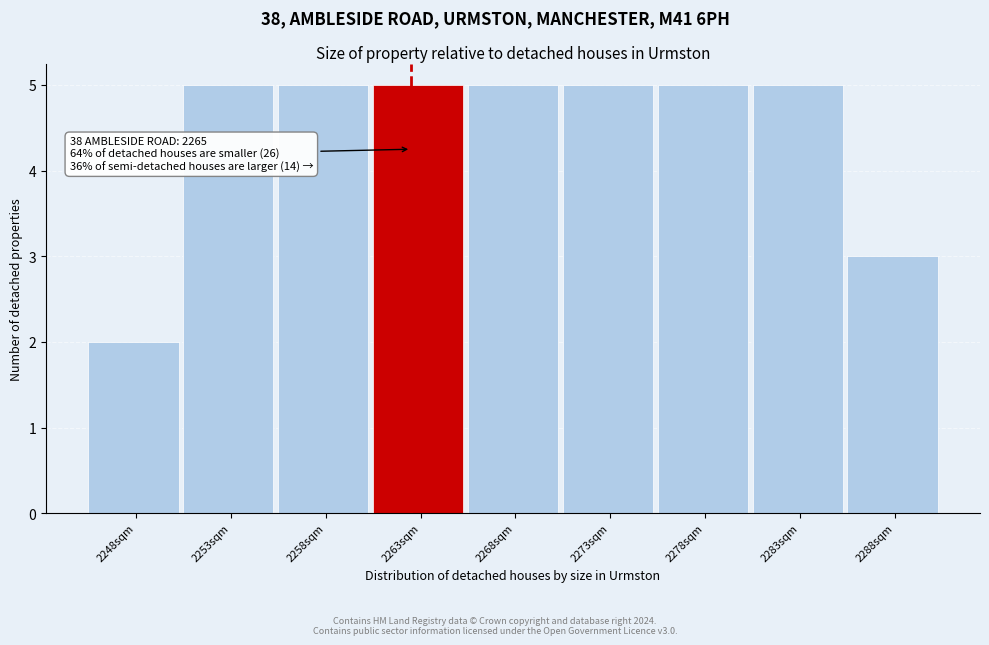

Reading left to right, transcribe all the data shown in this chart.

2	5	5	5	5	5	5	5	3